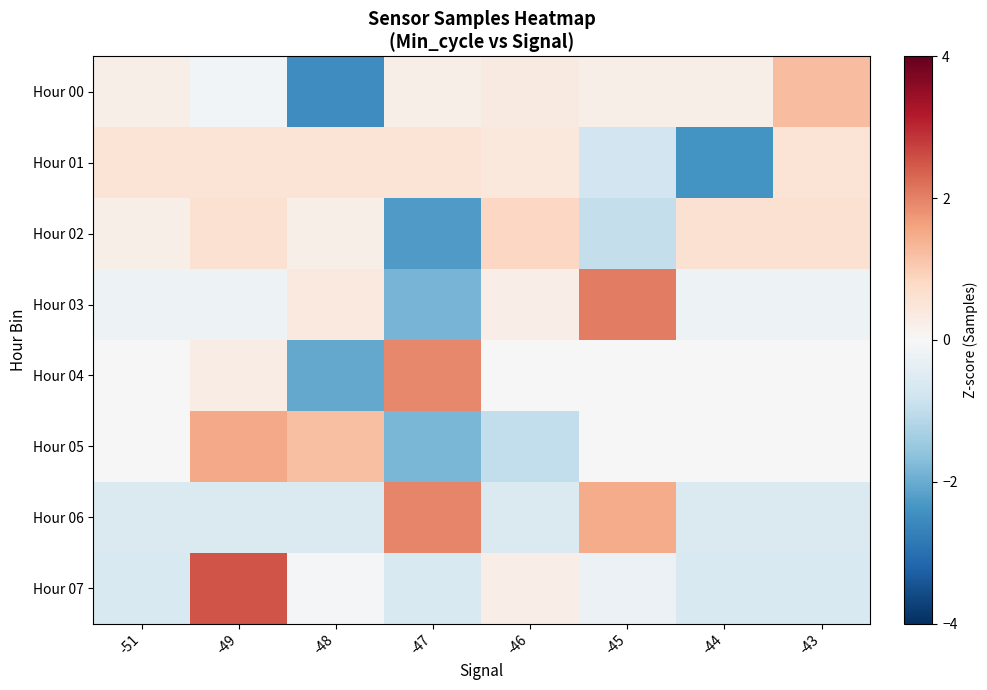

Between -49 and -46, which series saw the biggest shift?

Hour 05